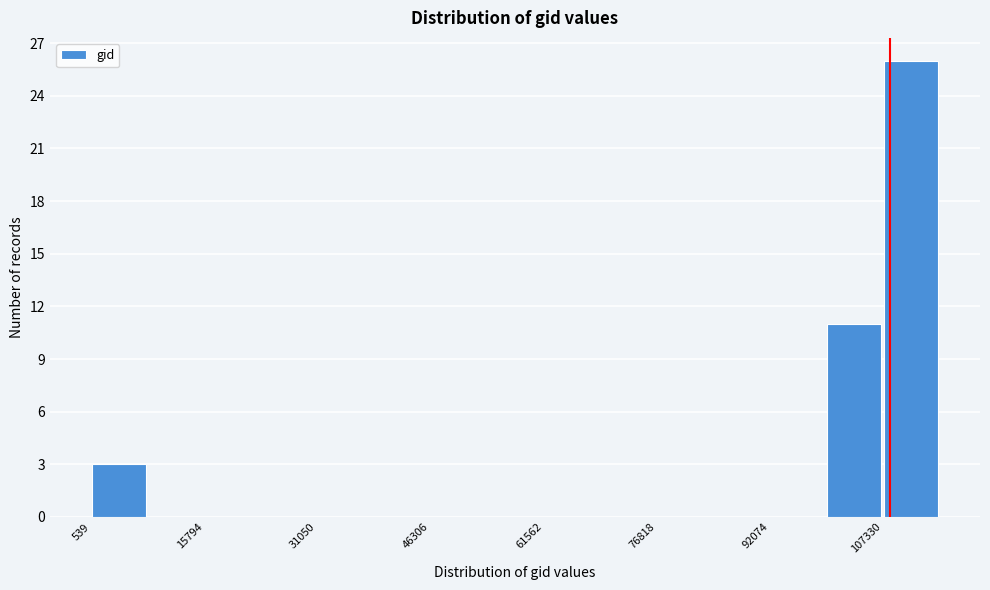

Around what value on the x-axis is the tallest bar? Give the approximate position of its centre, as read against the axis.

112000